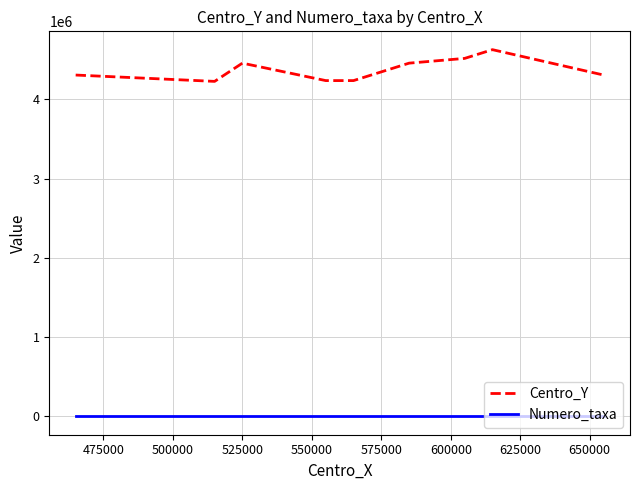

True or false: Numero_taxa and Centro_Y intersect in this chart.

False